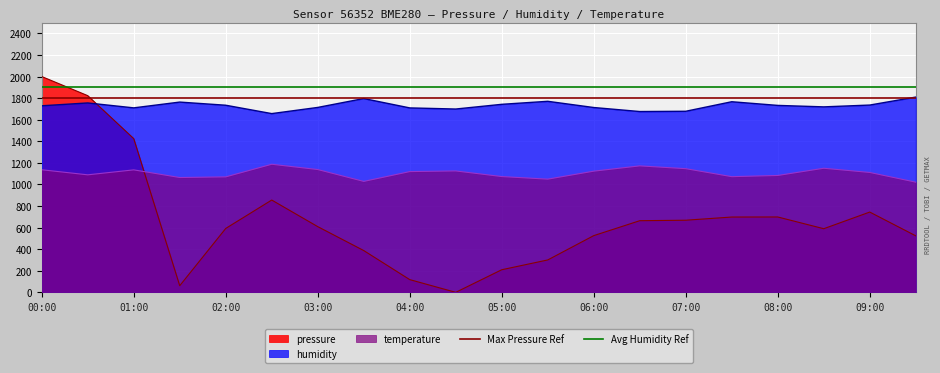

At which category is the sum across all series the highest?

00:00